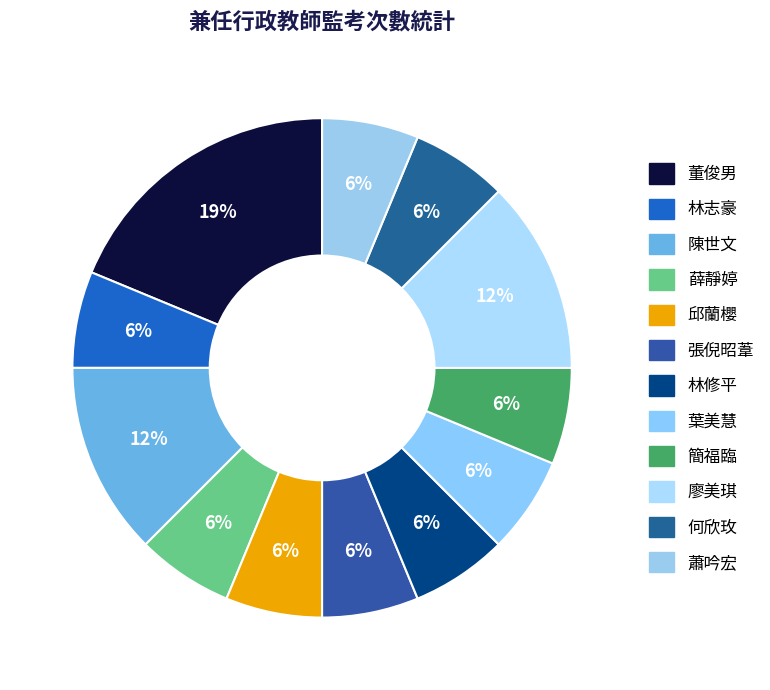

Rank the categories by value from lowest to highest.

林志豪, 薛靜婷, 邱蘭櫻, 張倪昭葦, 林修平, 葉美慧, 簡福臨, 何欣玫, 蕭吟宏, 陳世文, 廖美琪, 董俊男